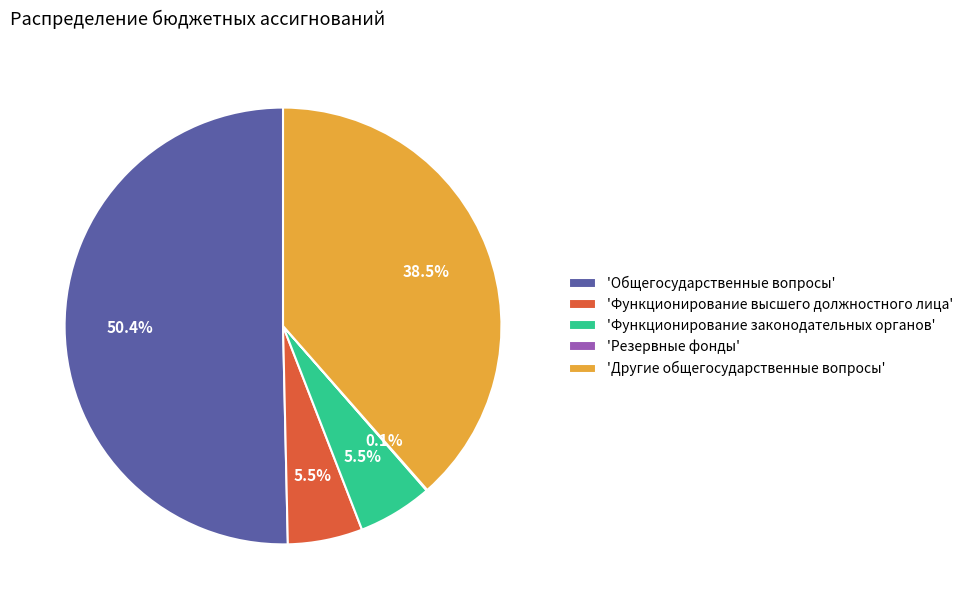

What is the largest slice in the pie chart?

'Общегосударственные вопросы'